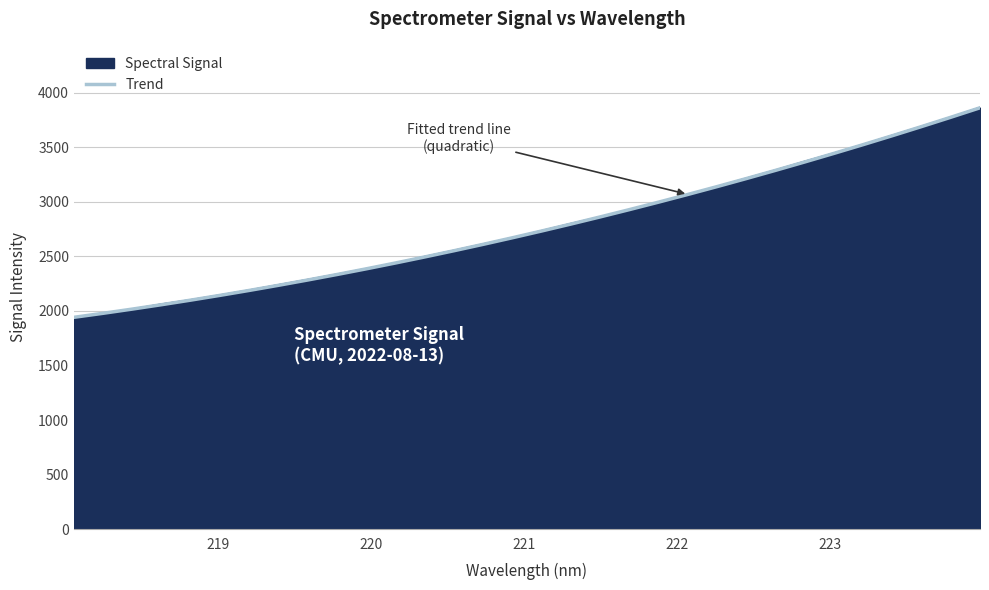

What is the greatest value displayed?

3861.0